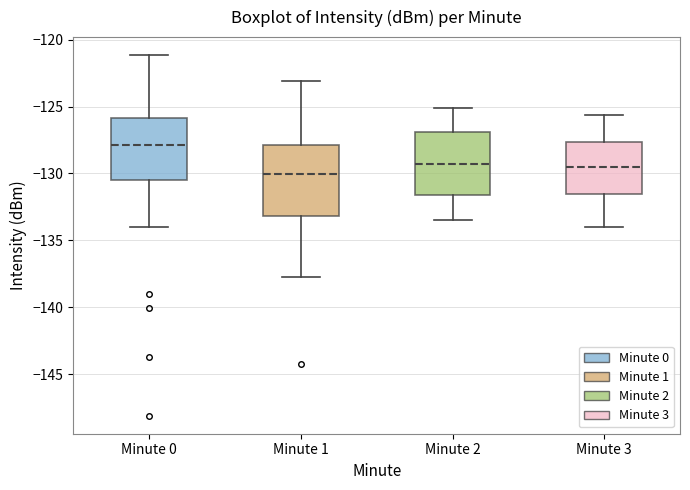

Which box is the tallest, from its lower edge to its upper edge?

Minute 1